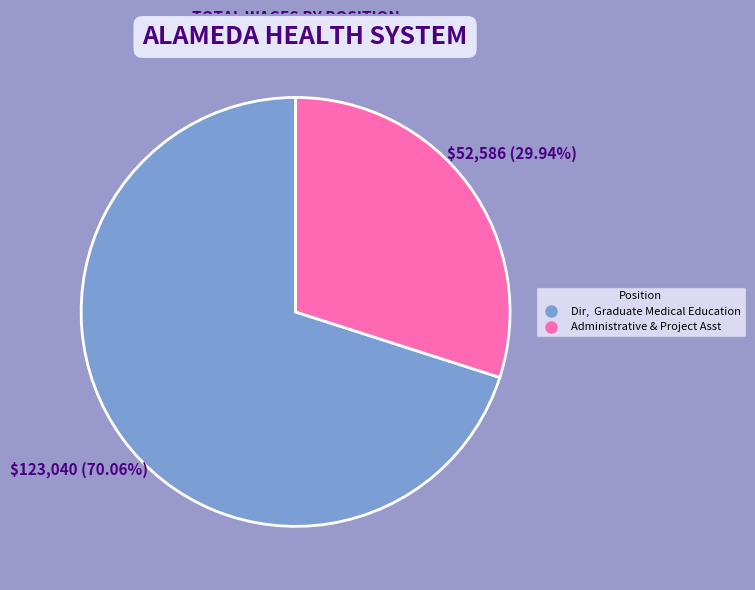

Rank the categories by value from highest to lowest.

Dir, Graduate Medical Education, Administrative & Project Asst